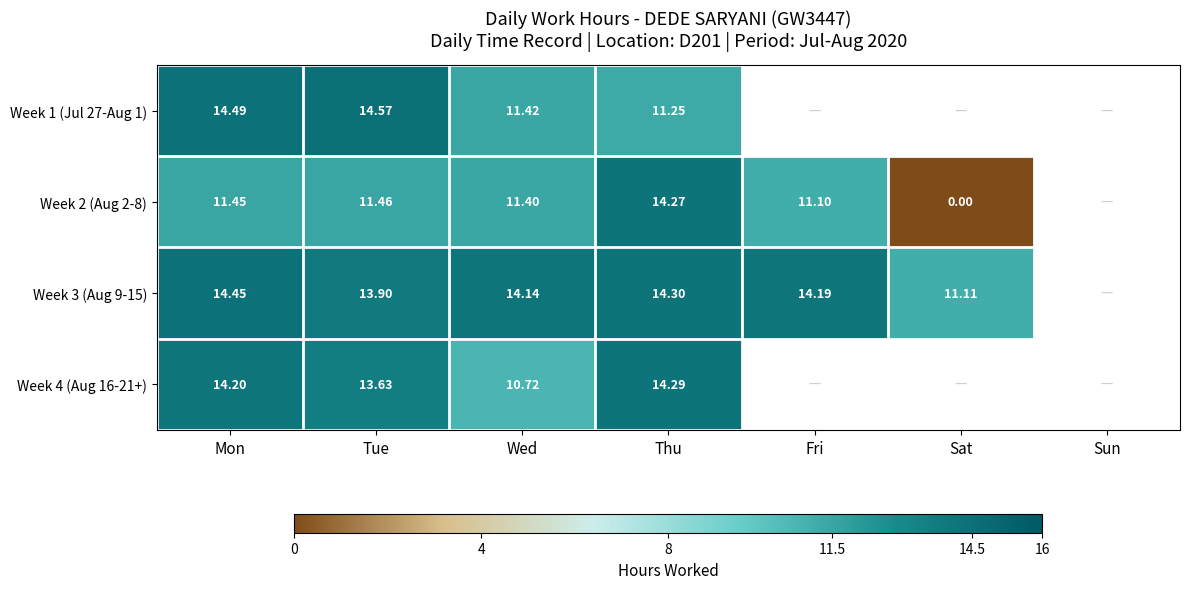

Is the value of Week 2 (Aug 2-8) at Wed greater than the value of Week 3 (Aug 9-15) at Tue?

No